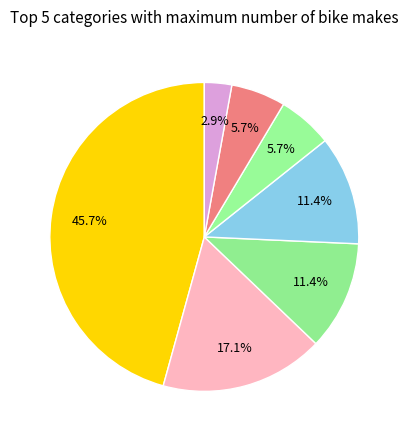

Count the number of slices in the pie.

7